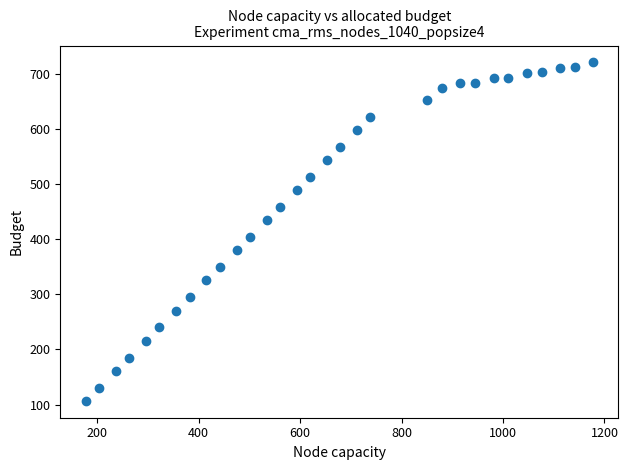

What Y value in the scatter plot is closest to 413?

403.5